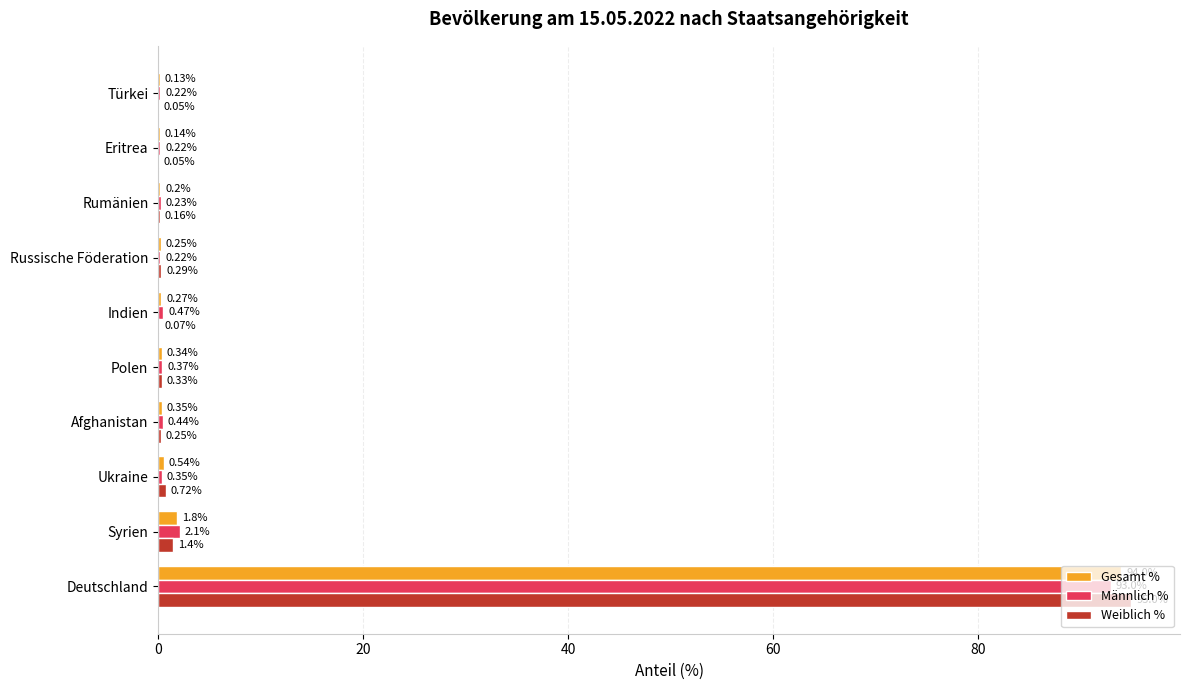

What is the average value of the Männlich % series?

9.8